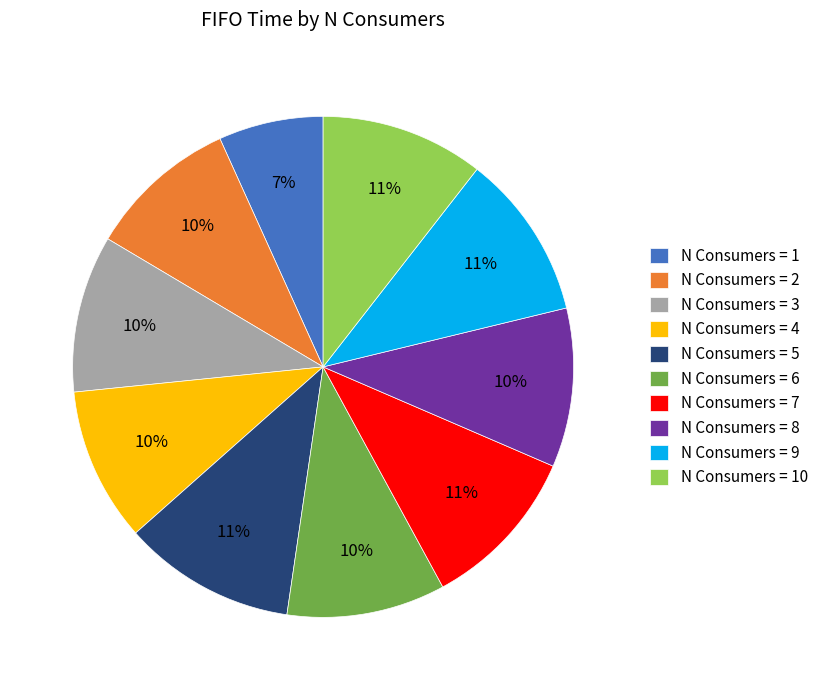

True or false: N Consumers = 7 accounts for 21% of the total.

False